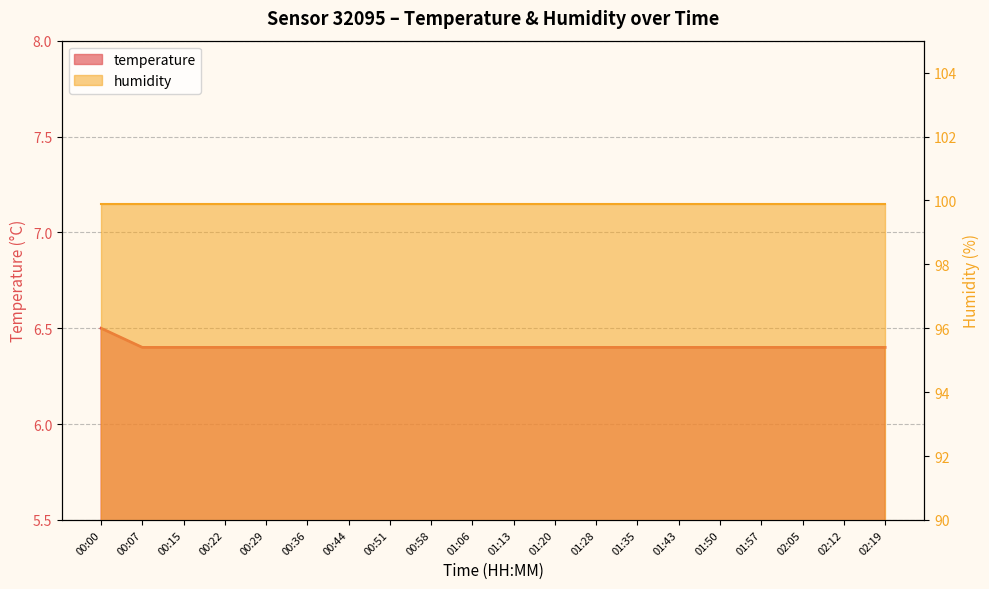

At which category does the chart reach its peak across all series?

00:00